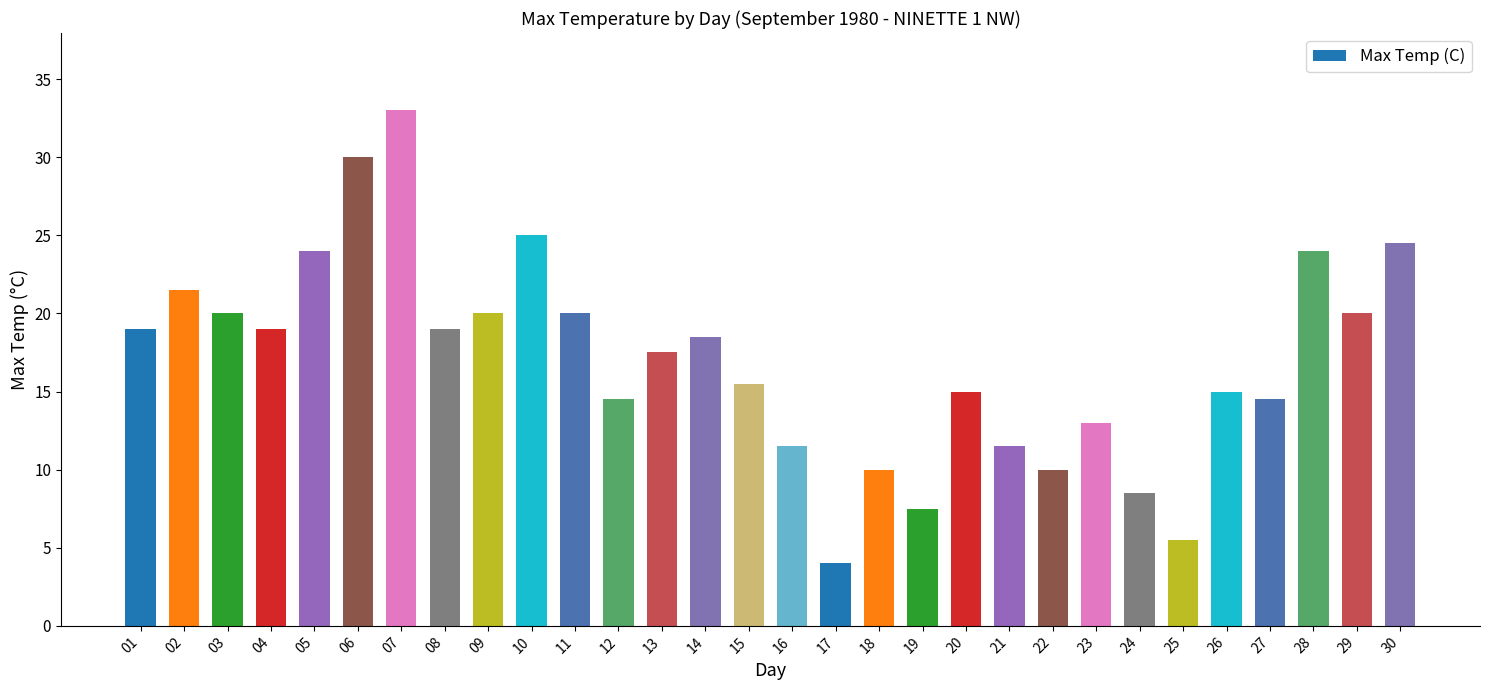

Is it true that the value at 21 is 11.5?

True